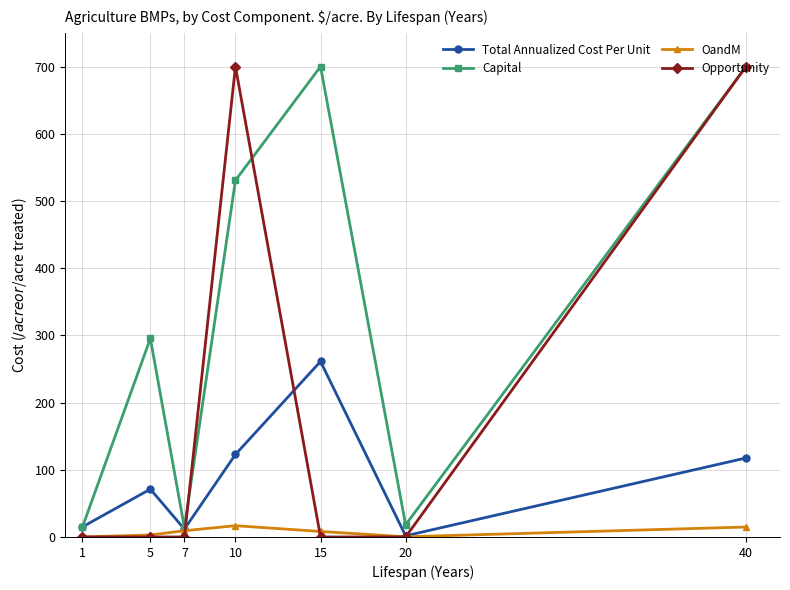

What is the sum of all Total Annualized Cost Per Unit values?

601.0